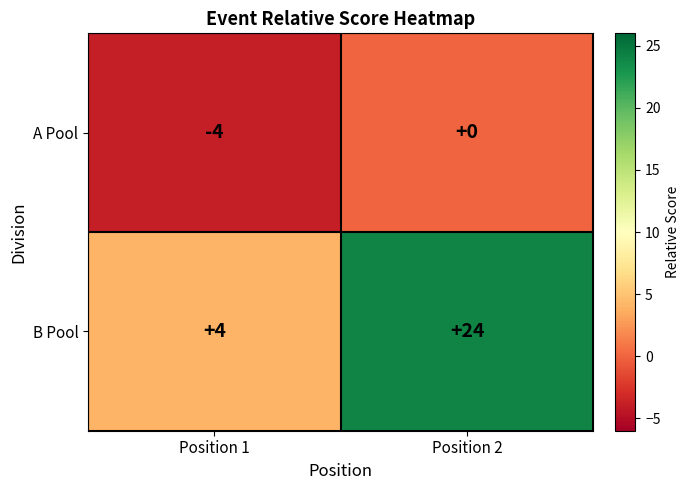

What is the difference between the highest and lowest values at Position 1?

8